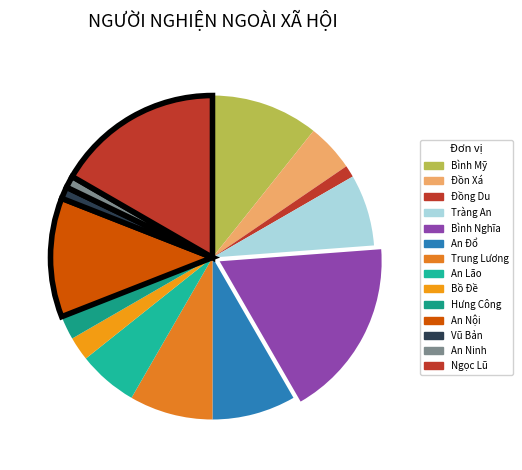

Is Hưng Công the majority of the pie?

No